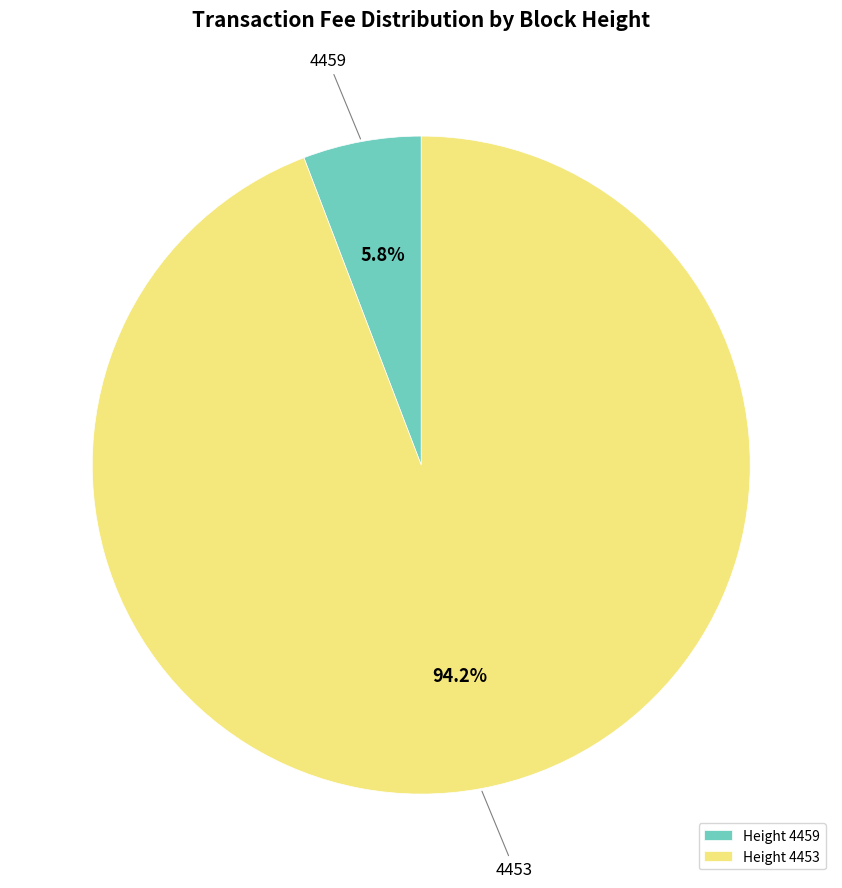

To the nearest percent, what is the average slice percentage?

50%